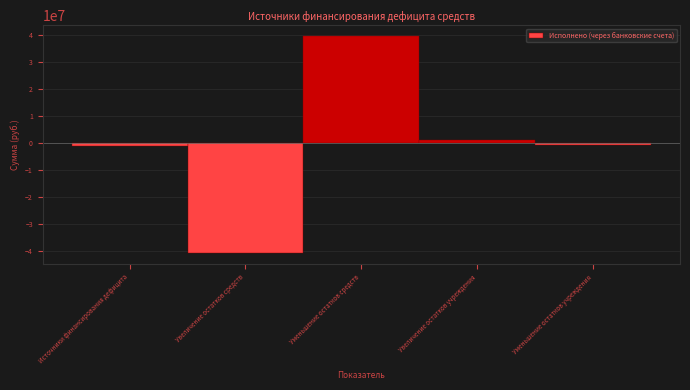

Which has a higher value, Увеличение остатков учреждения or Уменьшение остатков учреждения?

Увеличение остатков учреждения